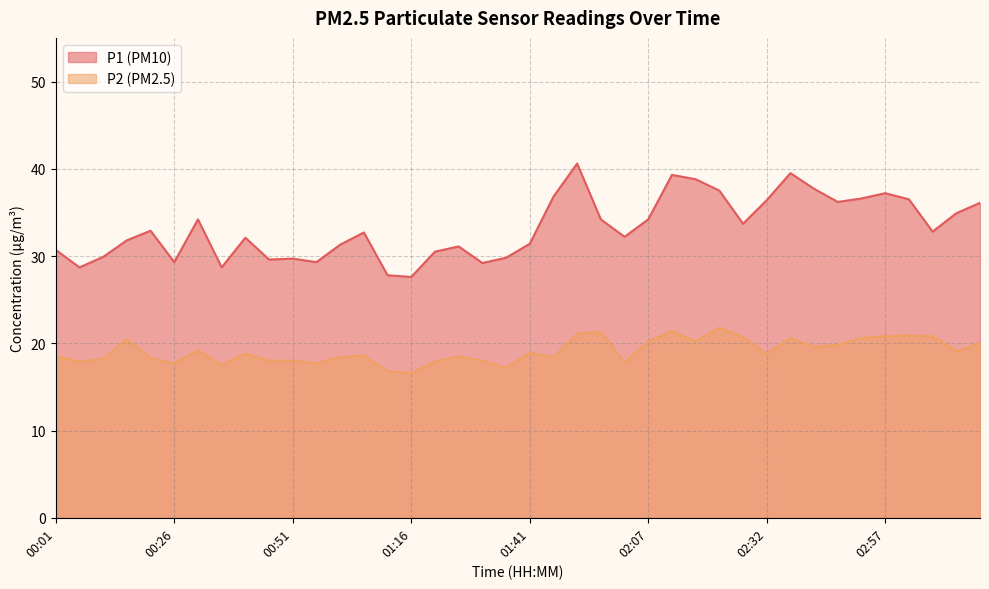

True or false: P1 and P2 cross at least once.

False